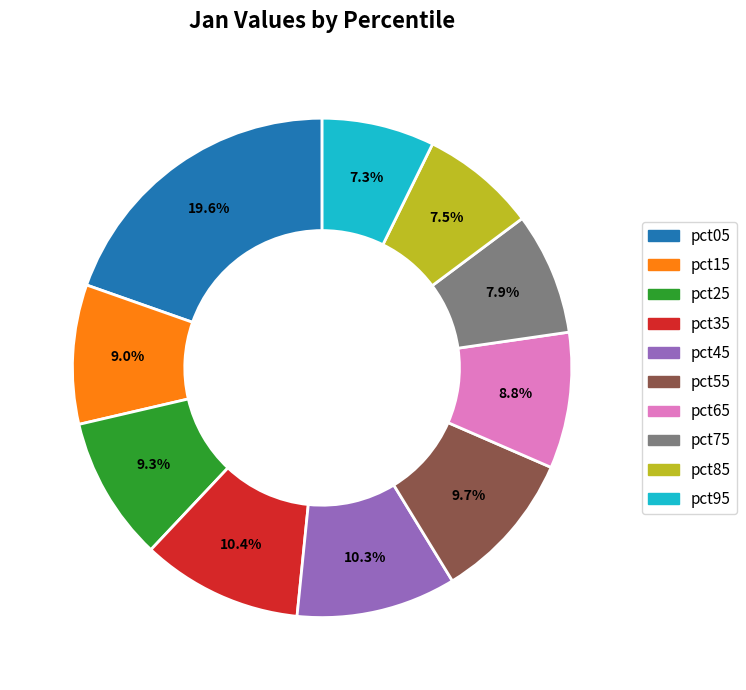

Does pct55 represent more than half of the total?

No